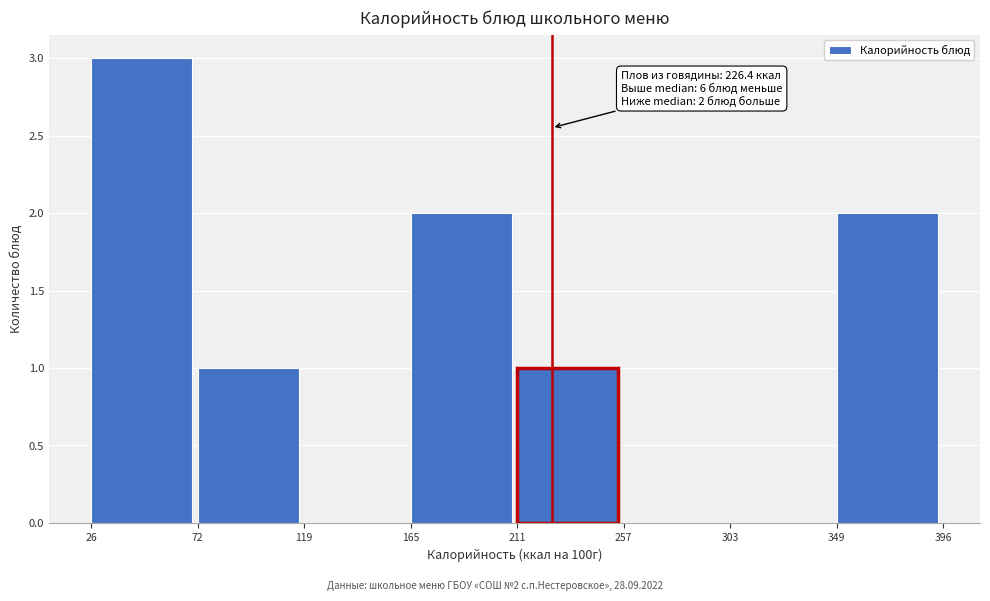

Over which range of the x-axis is the bar tallest?

26 to 72